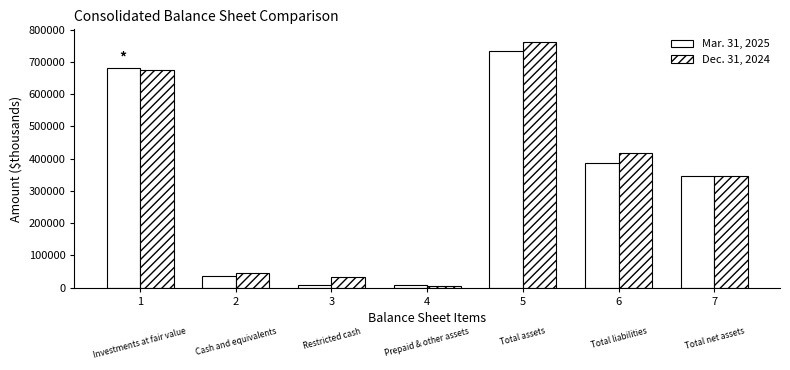

Reading left to right, what are all the values shown in this chart?

Mar. 31, 2025: 682012	34672	7038	7615	734837	387869	346968
Dec. 31, 2024: 676249	45899	32828	4160	763040	417353	345687